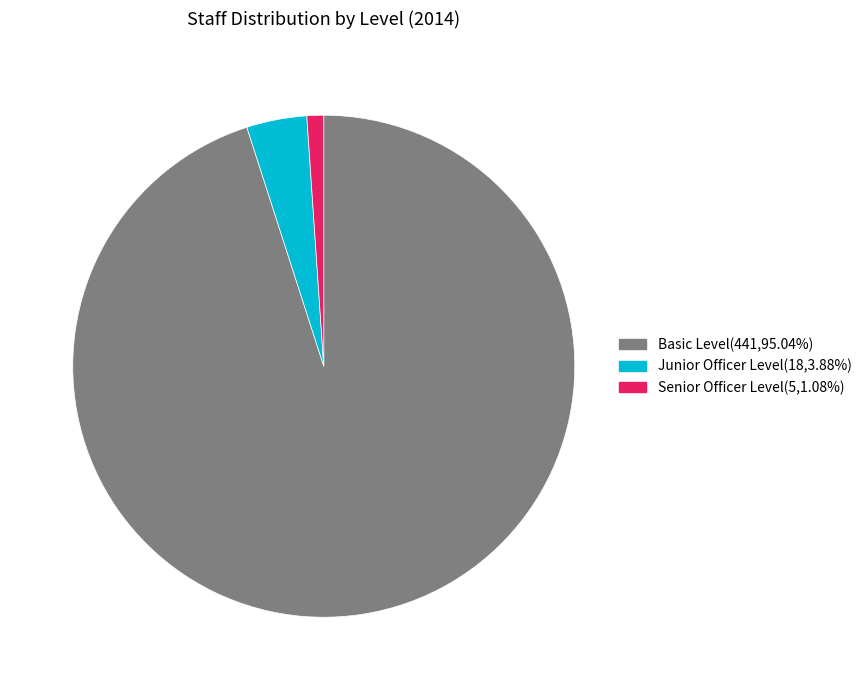

Do Junior Officer Level and Basic Level together represent more than half of the pie?

Yes